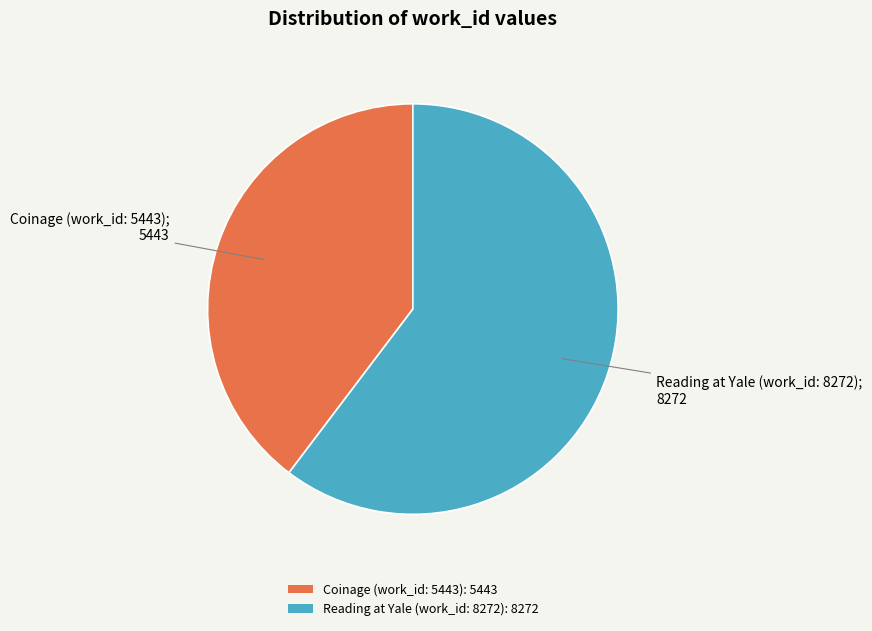

The Coinage (work_id: 5443): 5443 slice represents 40% of the pie. True or false?

True